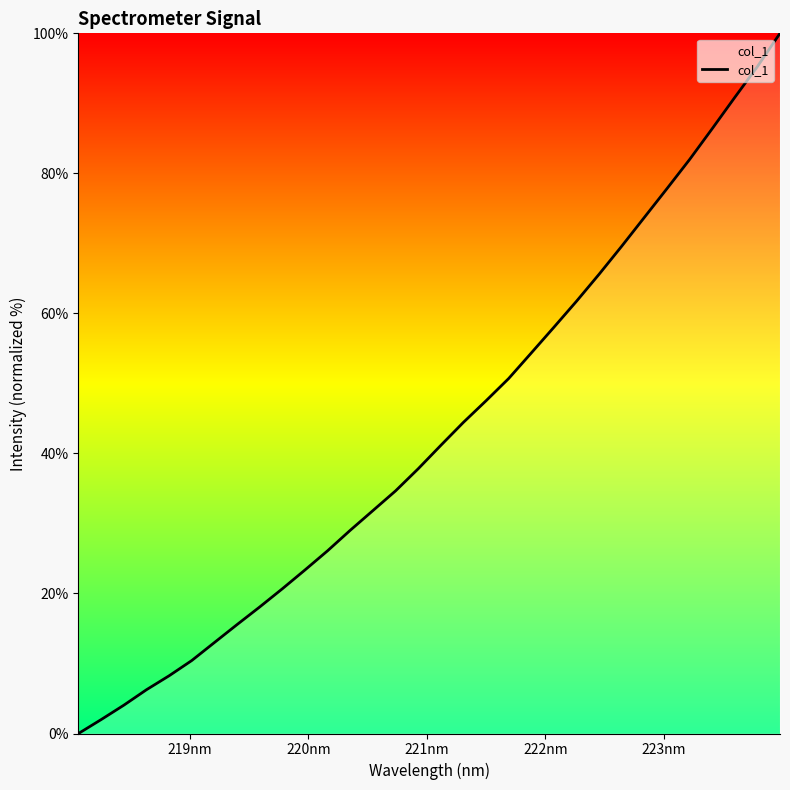

What is the difference between the maximum and minimum values?

100.0